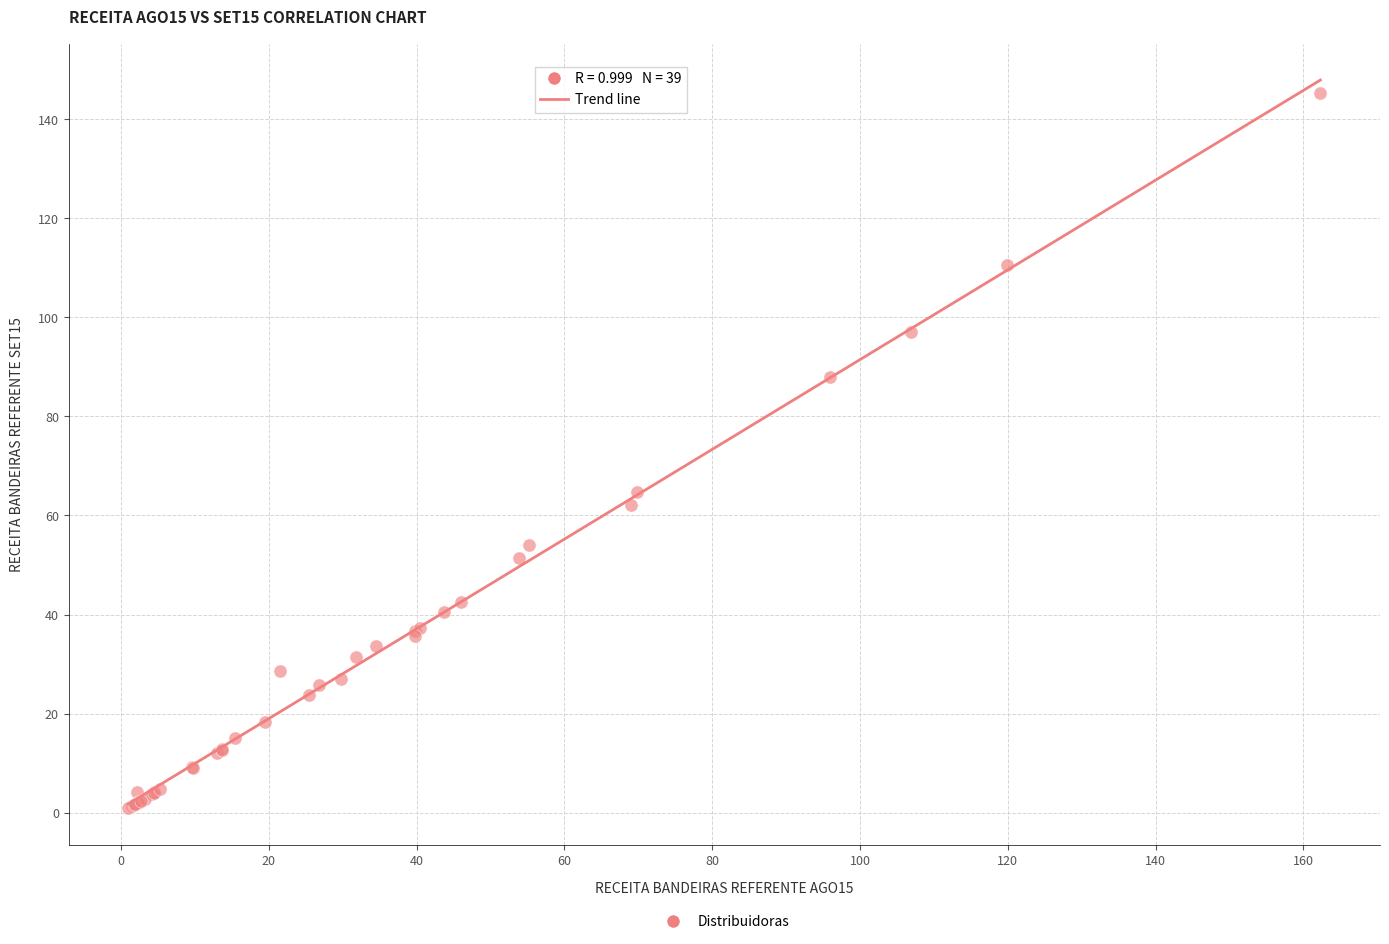

What Y value in the scatter plot is closest to 73?

64.6